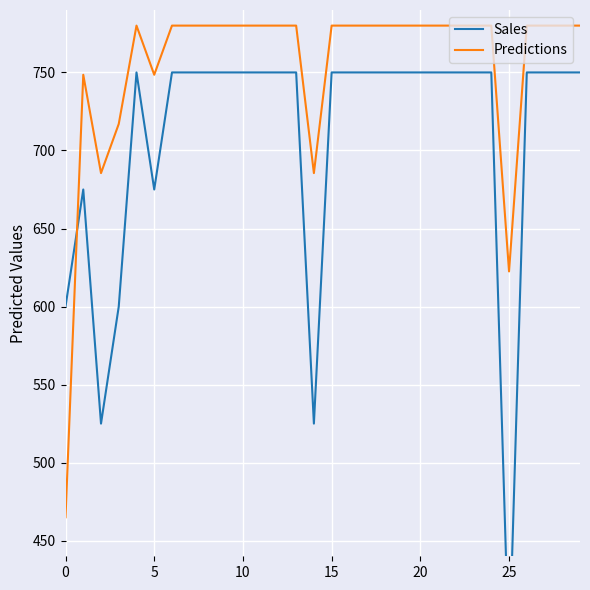

At how many categories does at least one series exceed 506?

30